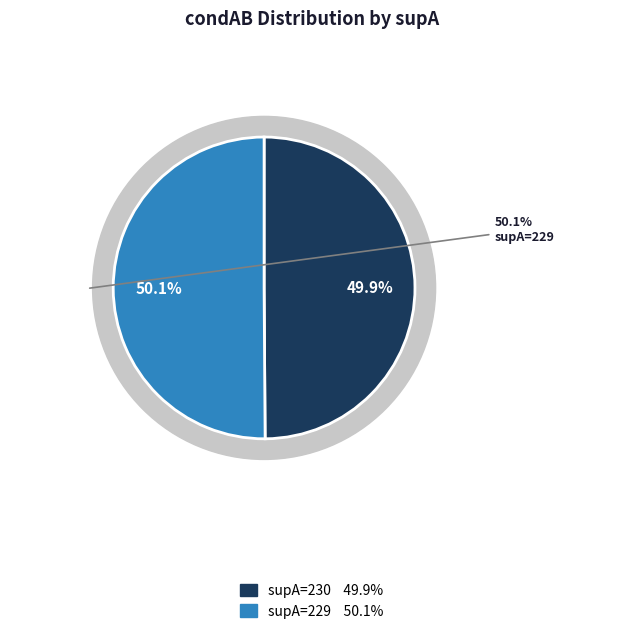

What is the majority slice?

229